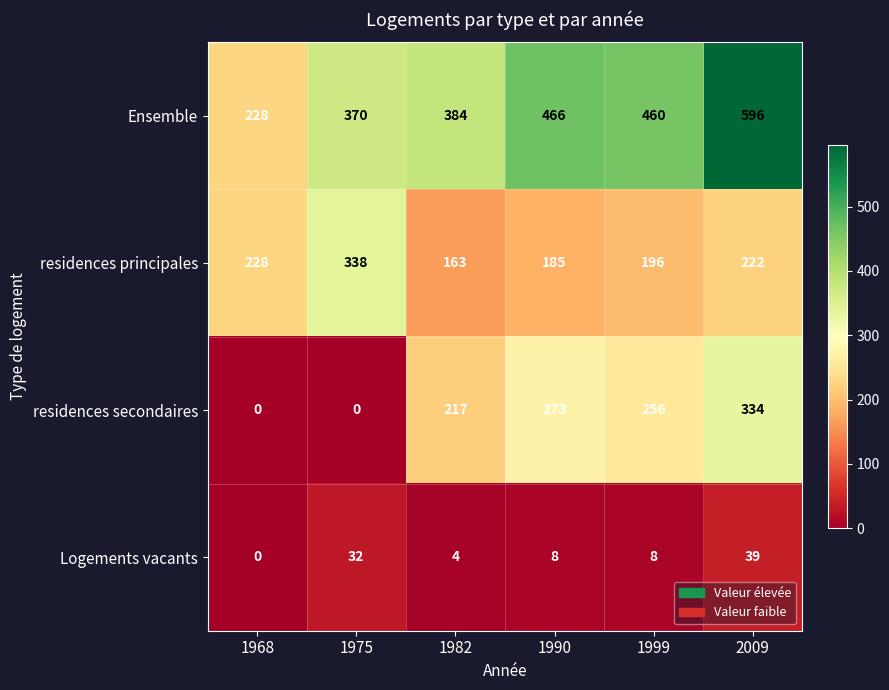

At which label is residences secondaires closest to 167?

1982